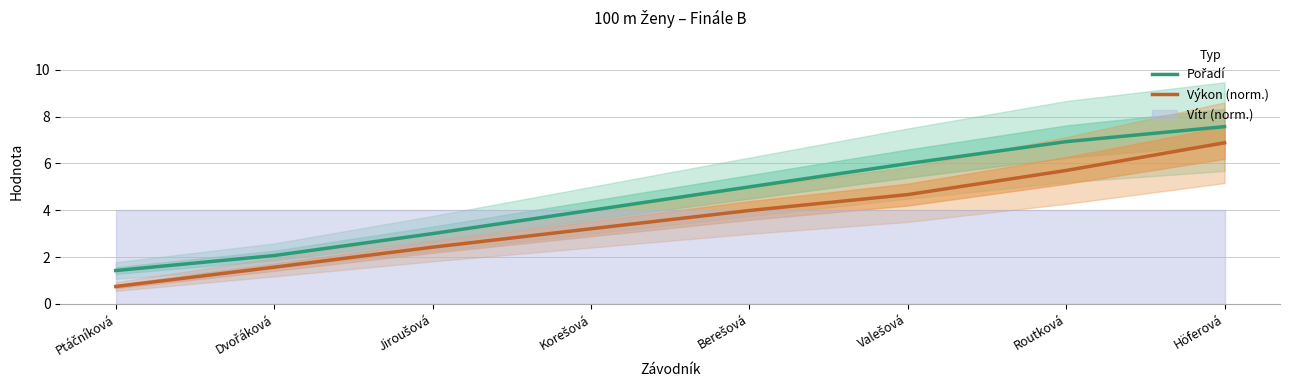

Rank the series at Berešová from highest to lowest value.

Pořadí, Výkon (norm.)